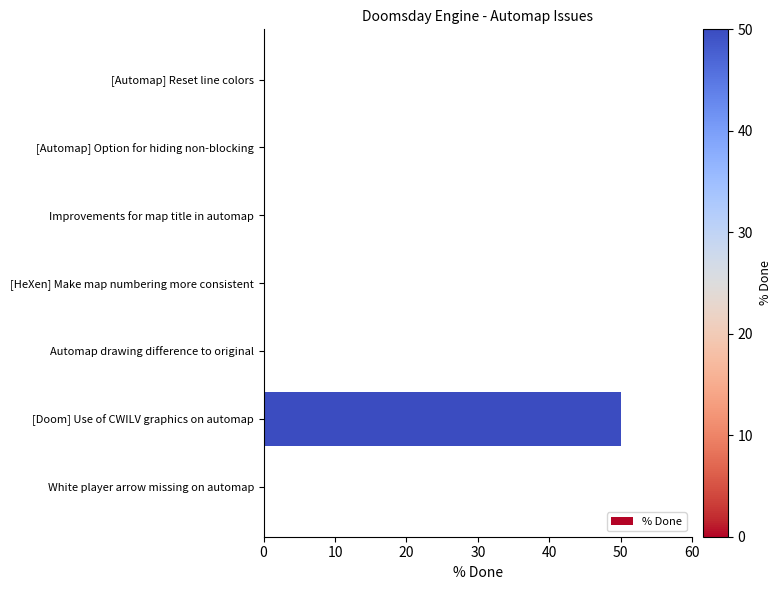

The value at [Doom] Use of CWILV graphics on automap is 78. True or false?

False